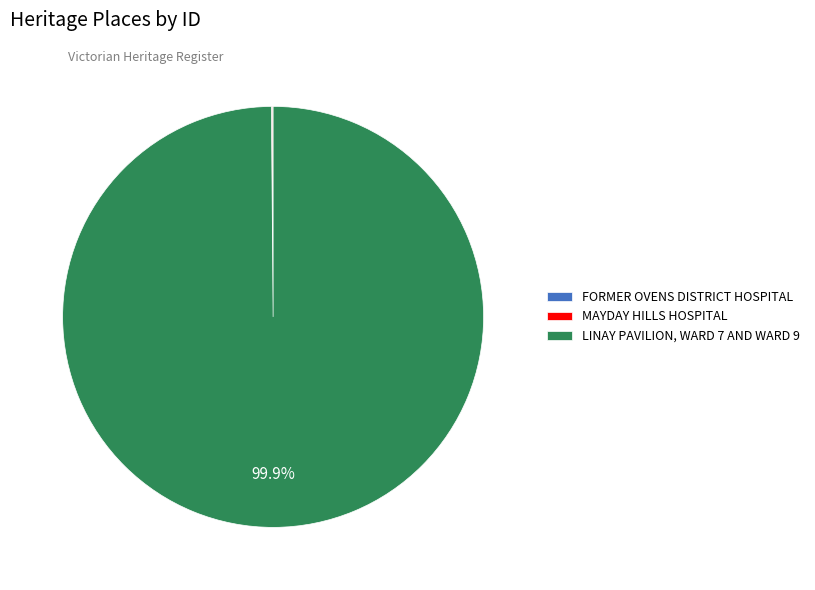

What is the largest slice in the pie chart?

LINAY PAVILION, WARD 7 AND WARD 9